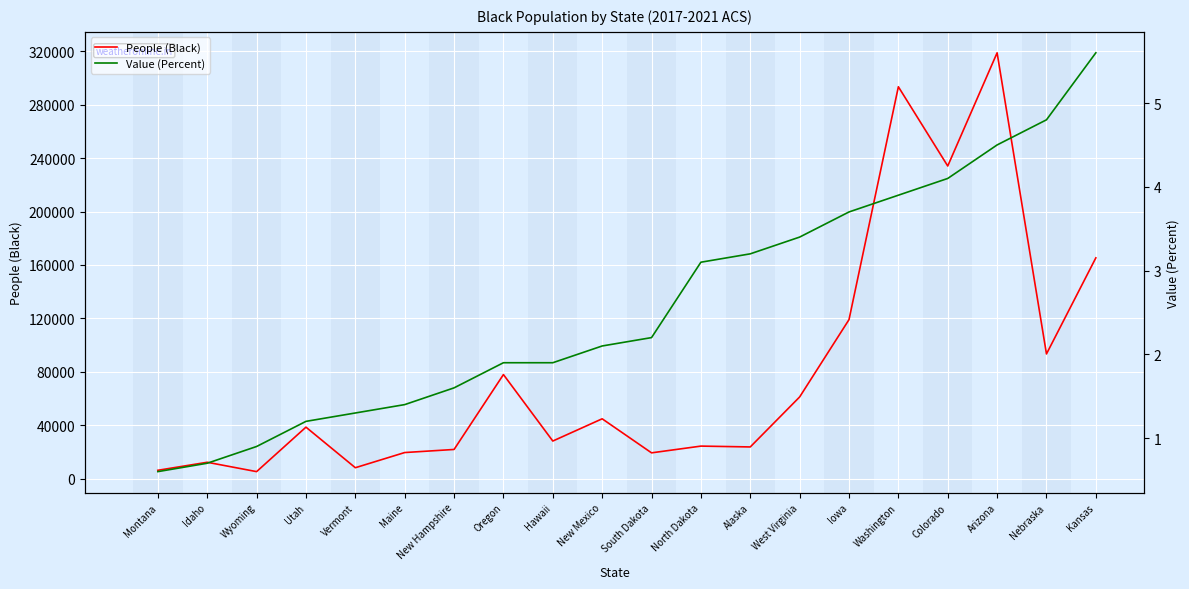

What position from the left is South Dakota?

11